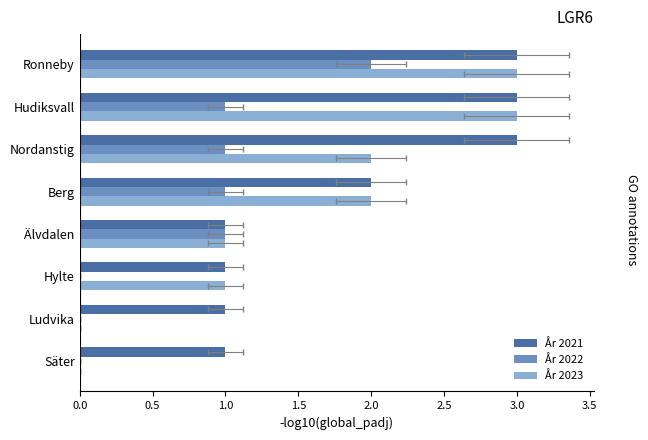

What is the value of the År 2022 bar at the 3rd from the left?

1